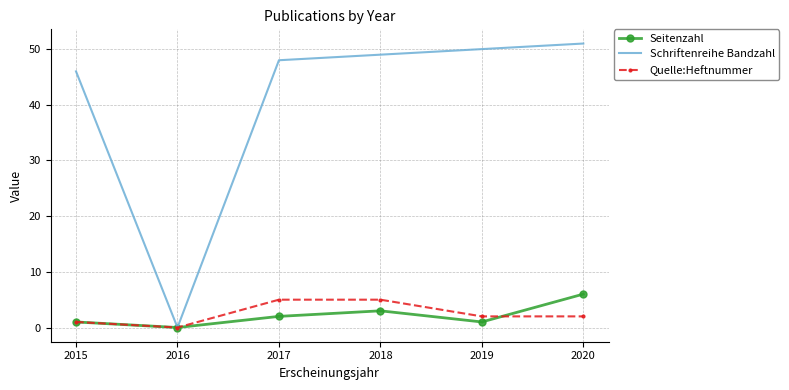

The Schriftenreihe Bandzahl series shows 31 at 2020. True or false?

False